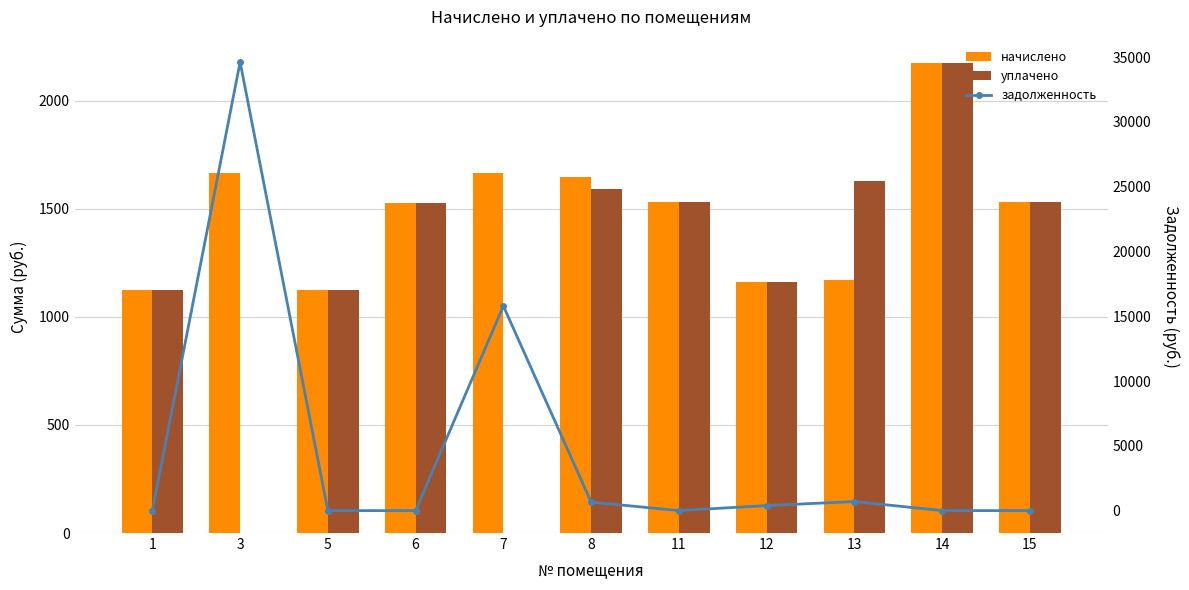

Rank the series at 5 from highest to lowest value.

начислено, уплачено, задолженность